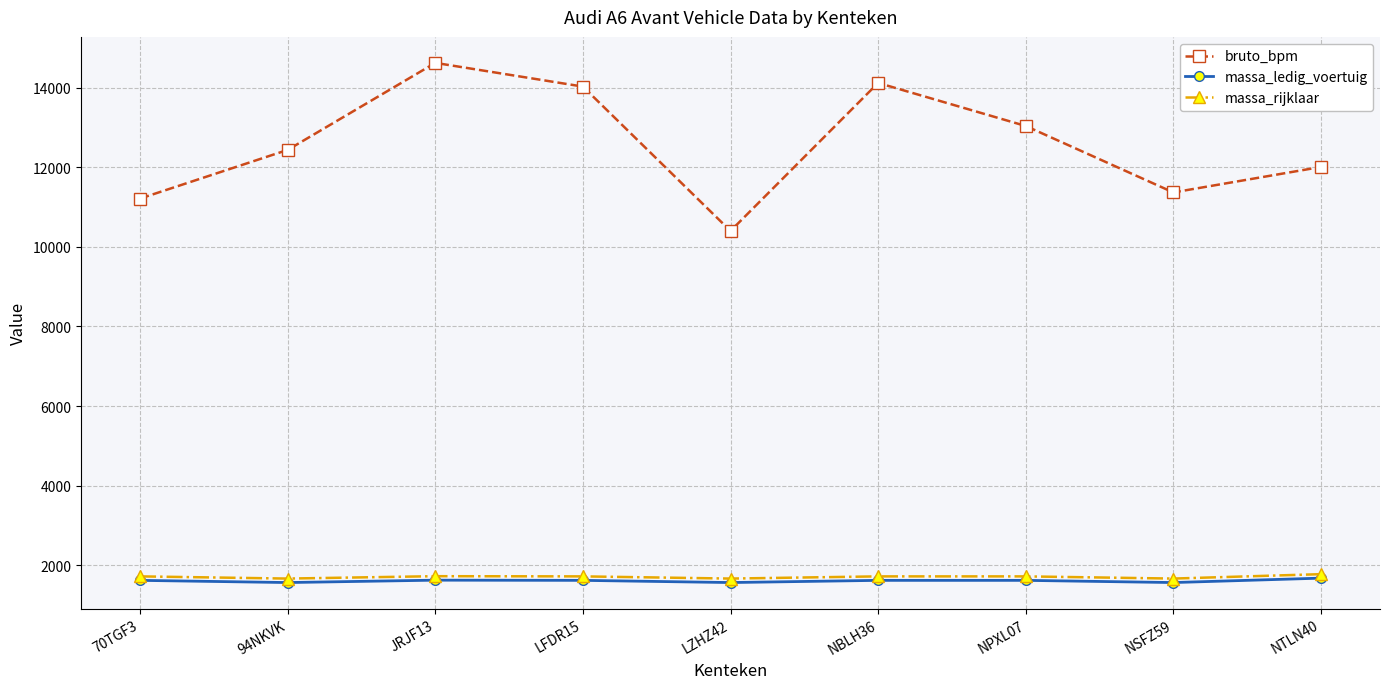

True or false: massa_rijklaar and bruto_bpm intersect in this chart.

False